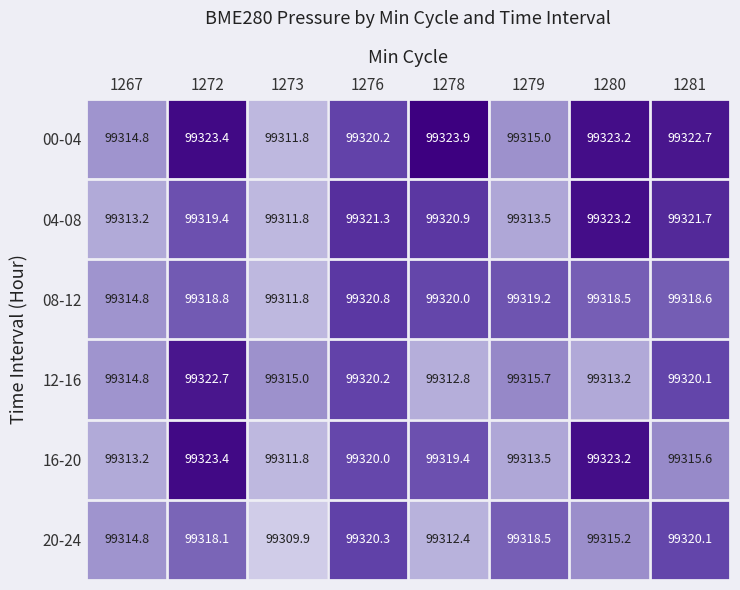

What is the average value of the 16-20 series?

99317.5